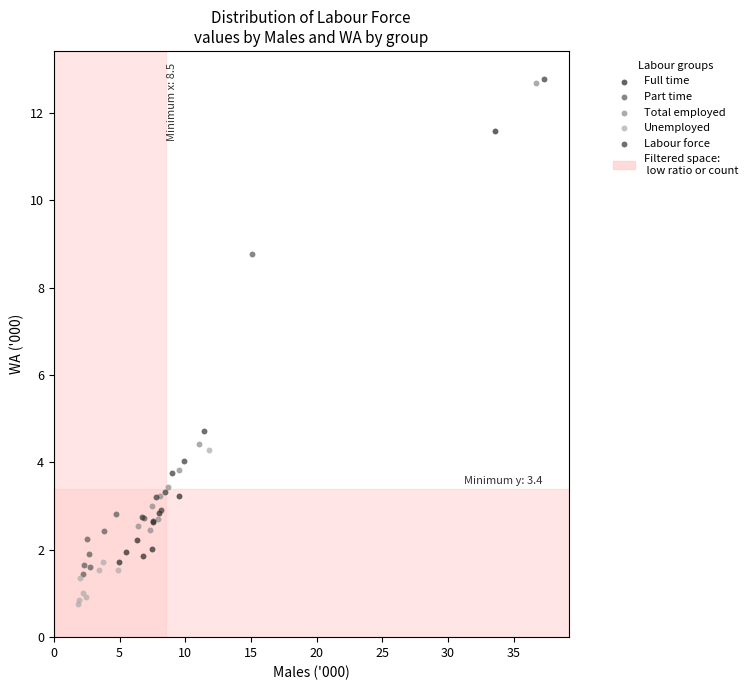

Which series has the largest Y range (max minus min)?

Total employed